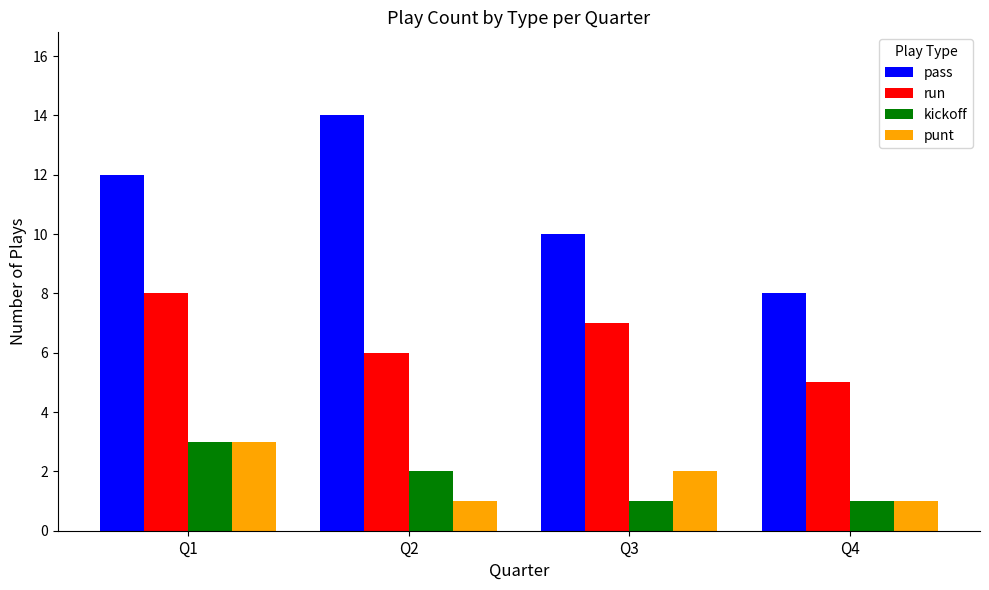

What is the difference between the maximum and minimum values in the pass series?

6